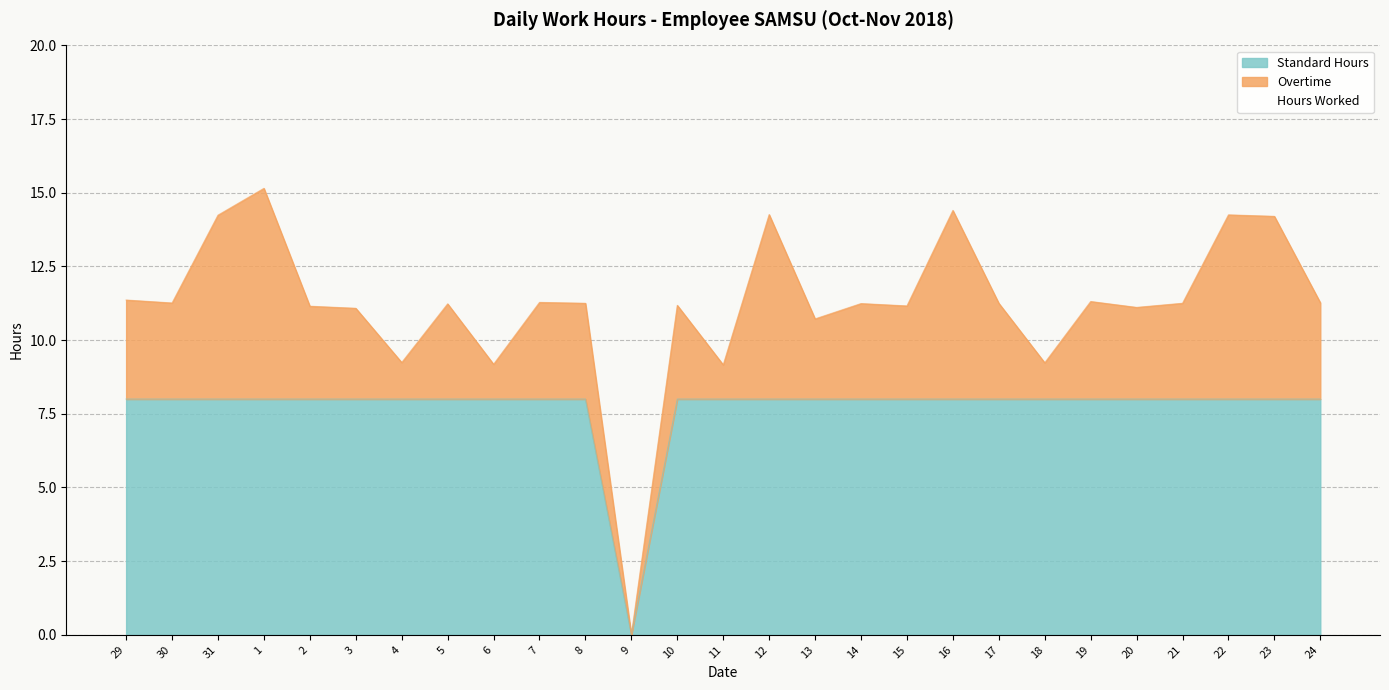

How many interior local valleys does the Standard Hours series have?

1